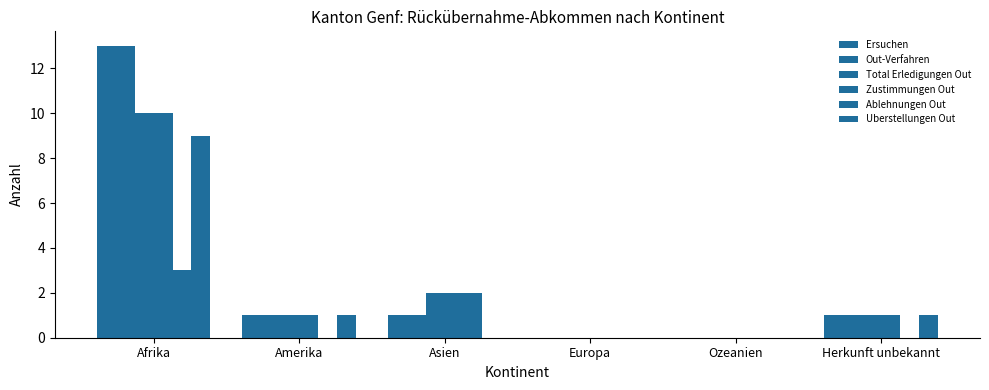

How many data points does each series have?

6